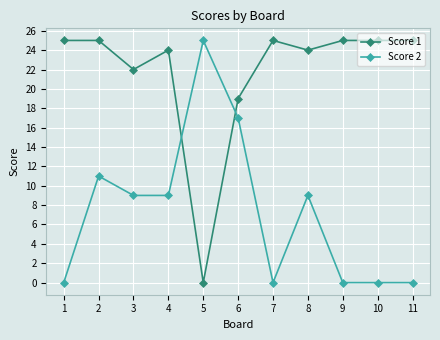

What is the difference between the Score 1 values at 8 and 5?

24